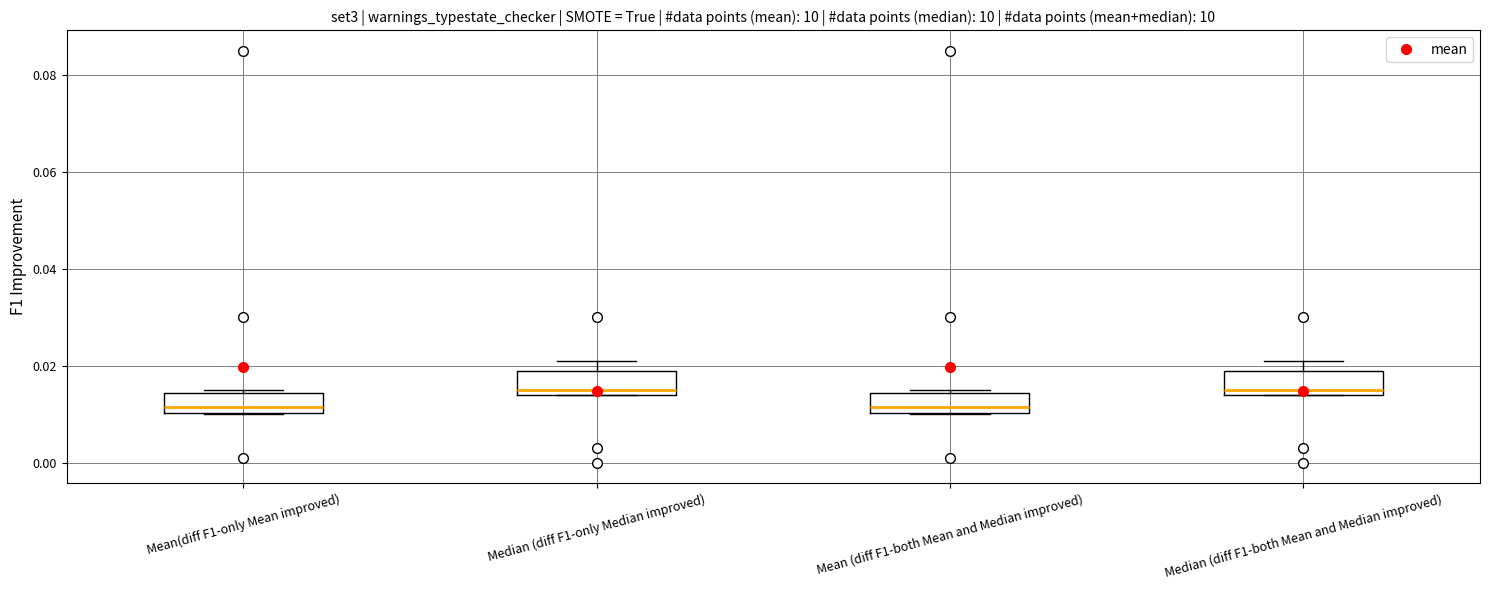

Reading left to right, read every box against the y-axis: the position of its median line, the range the box covers, and the ends of its whiskers. The values are not printed on the chart, so give them approximately, as read against the axis.

Mean(diff F1-only Mean improved): median 0.012, box 0.010 to 0.014, whiskers 0.010 to 0.016
Median (diff F1-only Median improved): median 0.016, box 0.014 to 0.020, whiskers 0.014 to 0.022
Mean (diff F1-both Mean and Median improved): median 0.012, box 0.010 to 0.014, whiskers 0.010 to 0.016
Median (diff F1-both Mean and Median improved): median 0.016, box 0.014 to 0.020, whiskers 0.014 to 0.022